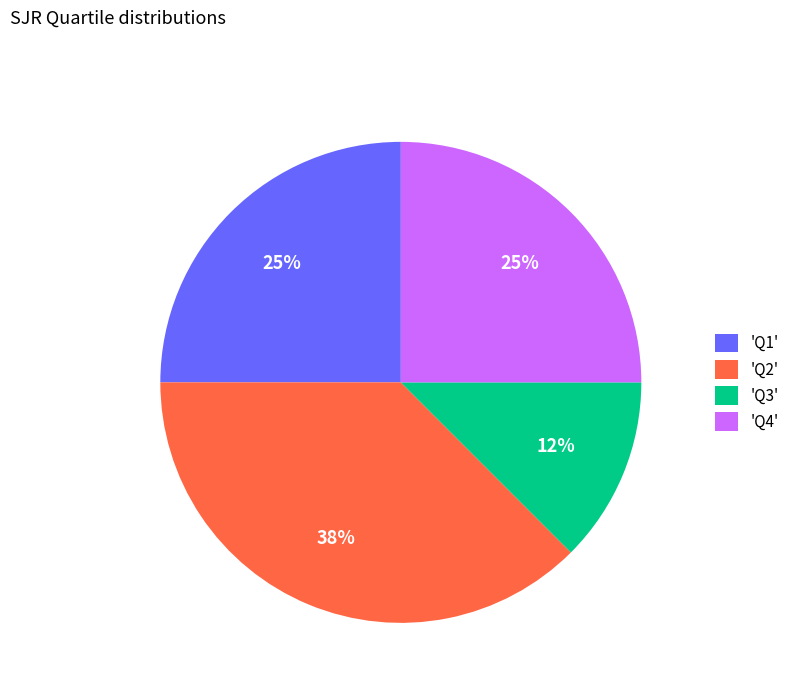

The 'Q2' slice represents 31% of the pie. True or false?

False